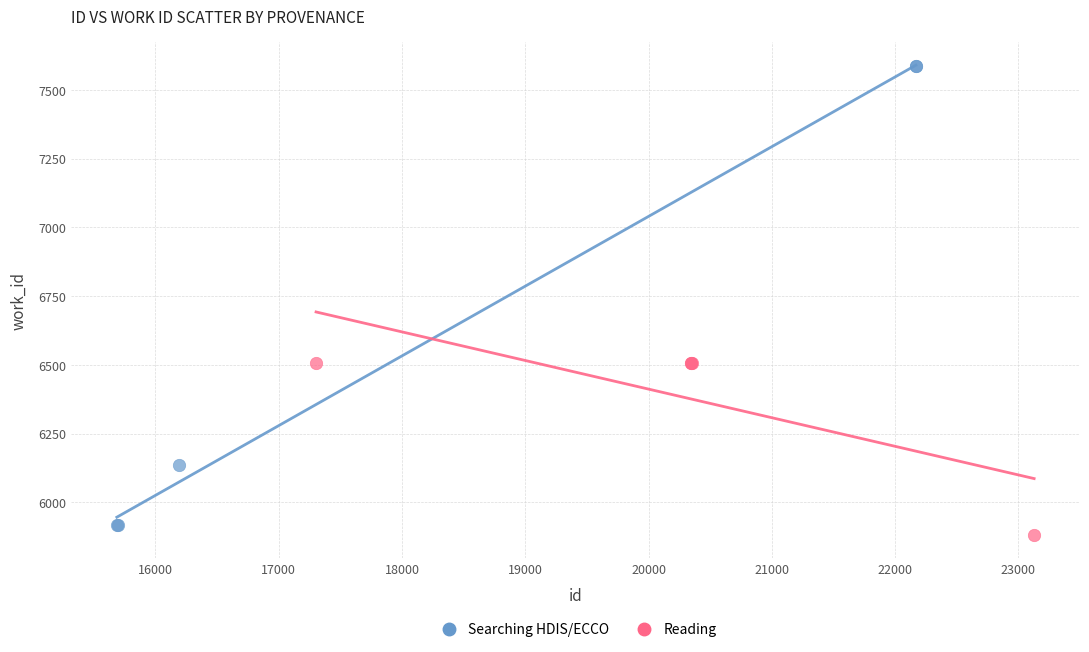

Which series reaches the maximum Y coordinate?

Searching HDIS/ECCO